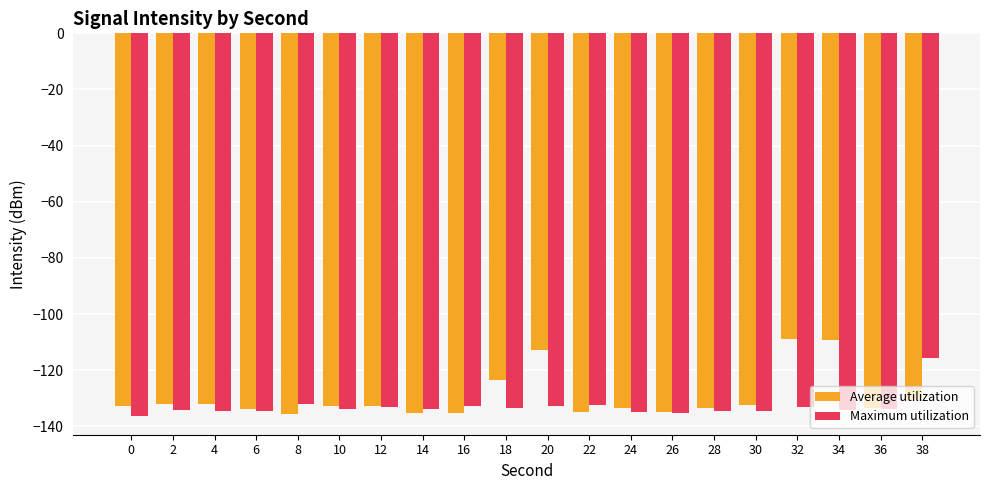

What is the difference between the Average utilization values at 26 and 32?

26.0